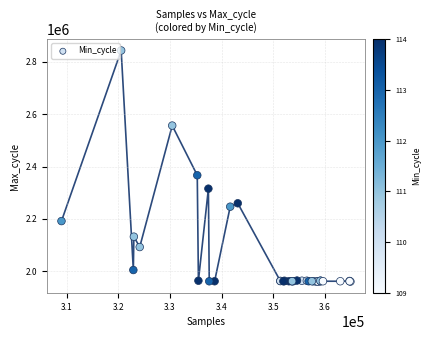

What Y value in the scatter plot is closest to 2402368?

2367012